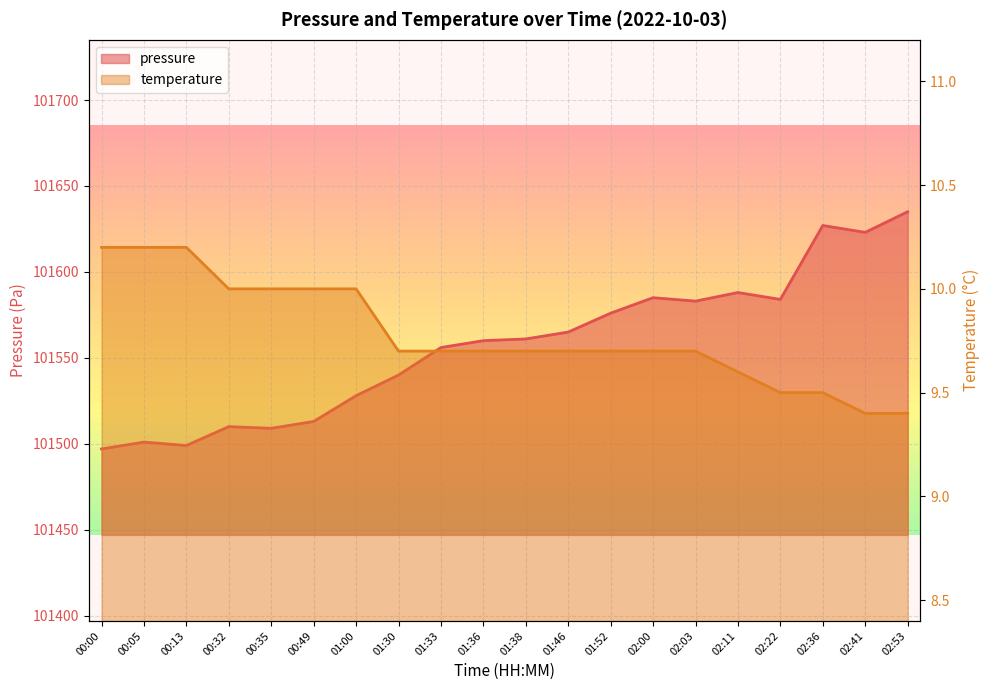

Which series has the largest total across all categories?

pressure